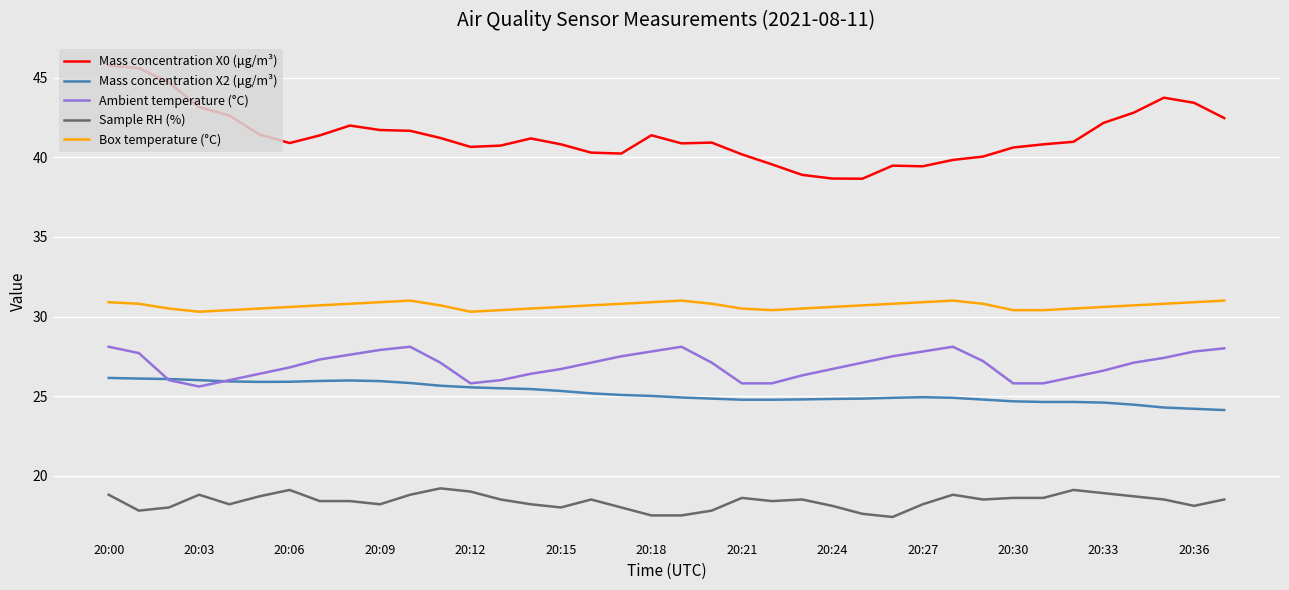

Which series has the widest spread of values?

Mass concentration X0 (μg/m³)